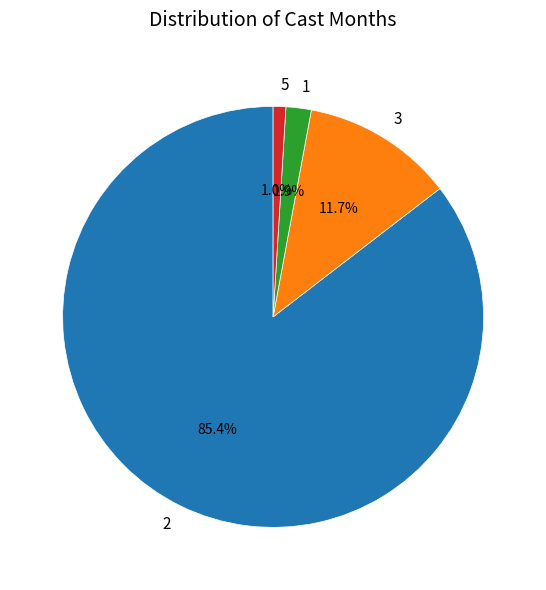

Count the number of slices in the pie.

4